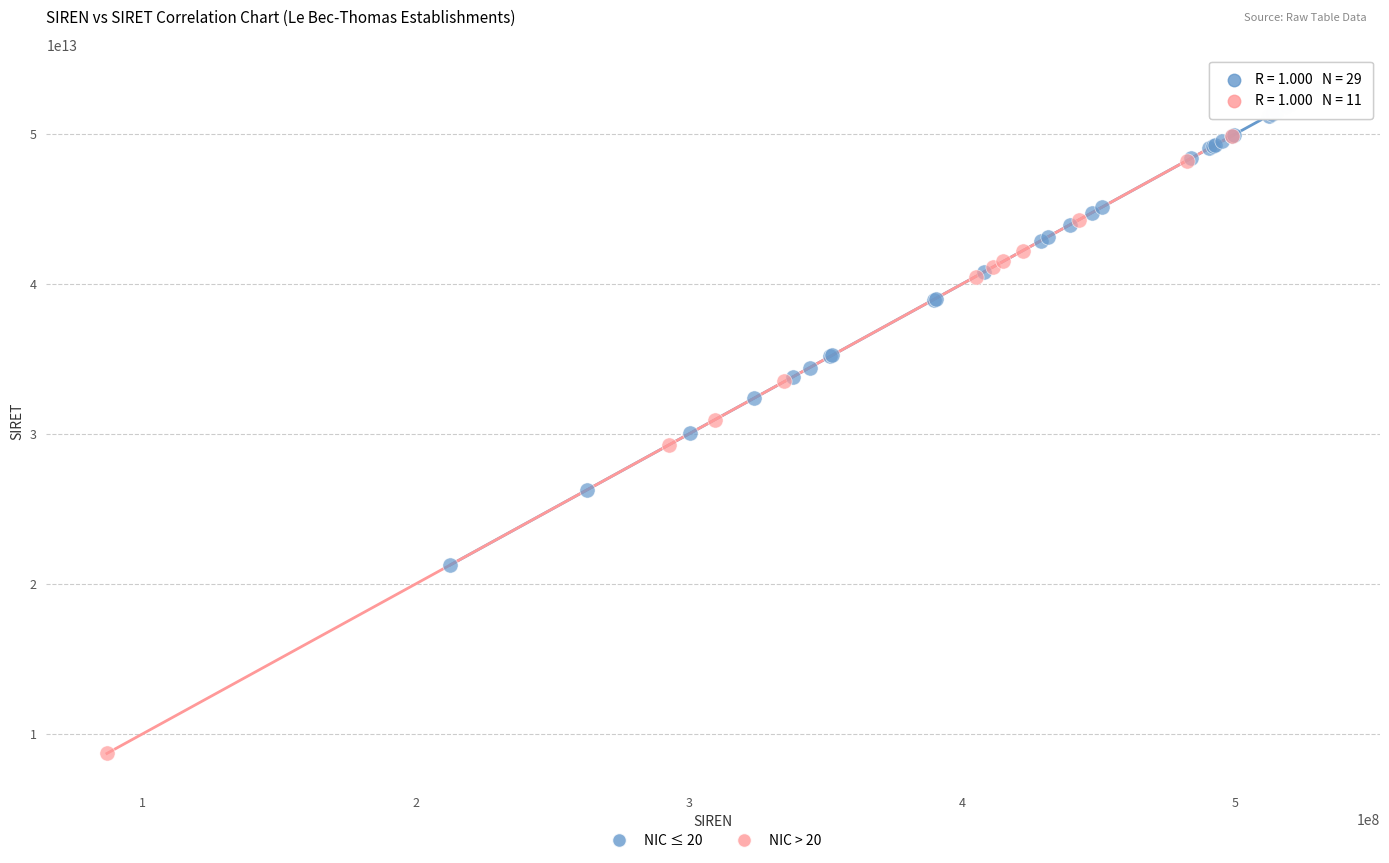

Which series has the largest Y range (max minus min)?

NIC > 20